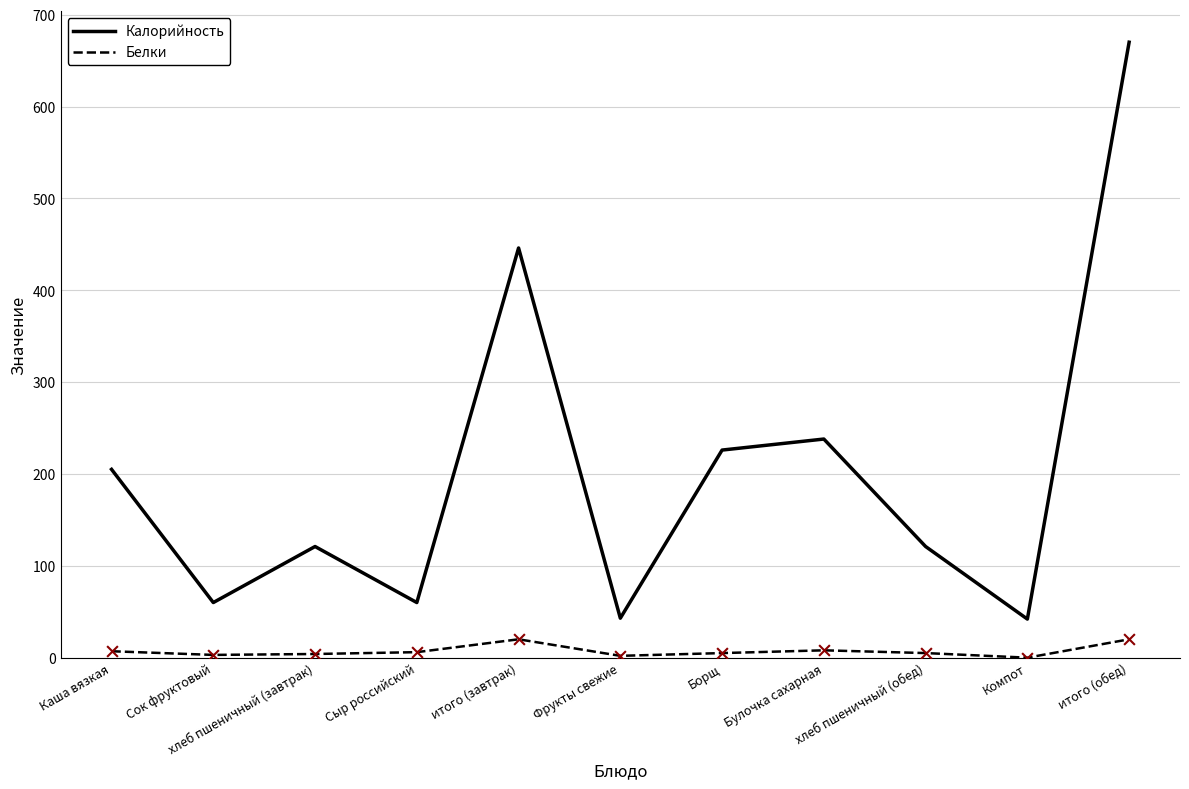

Which series has the largest total across all categories?

Калорийность